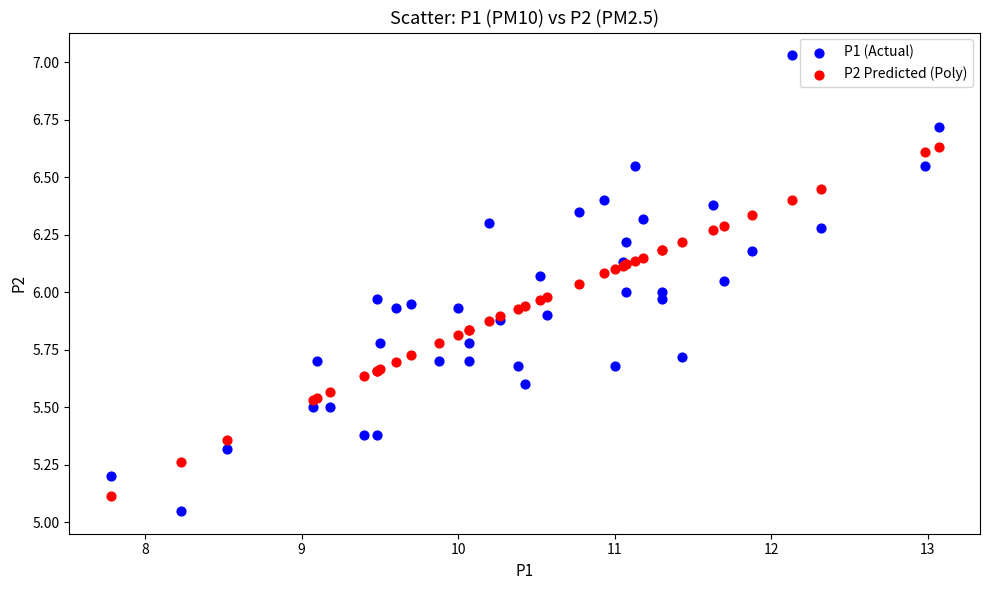

Which series reaches the maximum Y coordinate?

P1 (Actual)